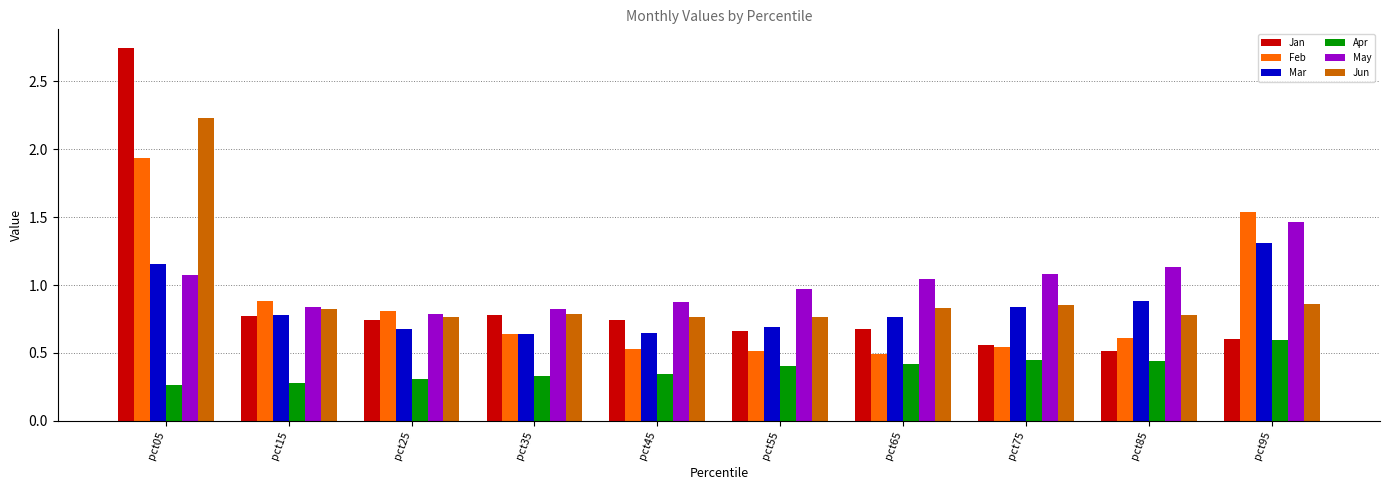

Which series has the largest range (max minus min)?

Jan